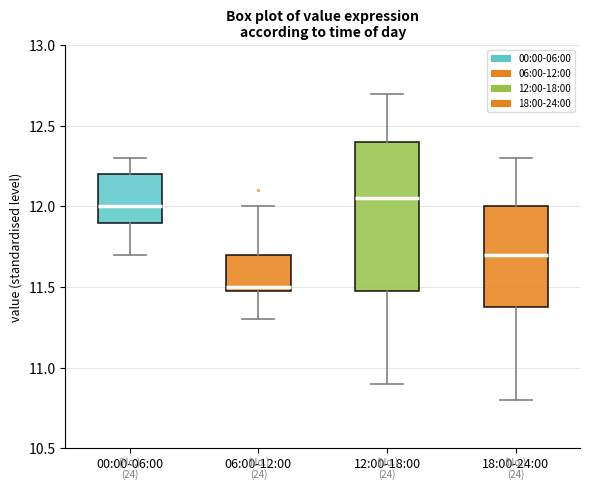

Which box's median line is the lowest?

06:00-12:00